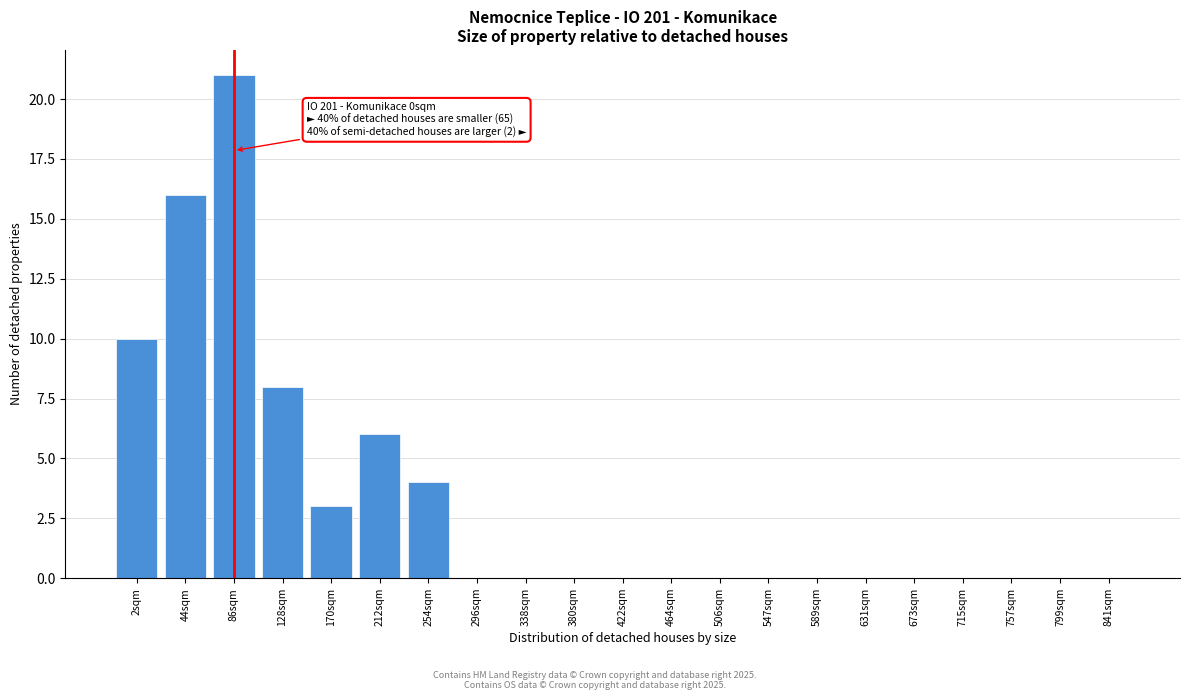

Reading right to left, list all the values displayed in this chart.

841sqm=0	799sqm=0	757sqm=0	715sqm=0	673sqm=0	631sqm=0	589sqm=0	547sqm=0	506sqm=0	464sqm=0	422sqm=0	380sqm=0	338sqm=0	296sqm=0	254sqm=4	212sqm=6	170sqm=3	128sqm=8	86sqm=21	44sqm=16	2sqm=10